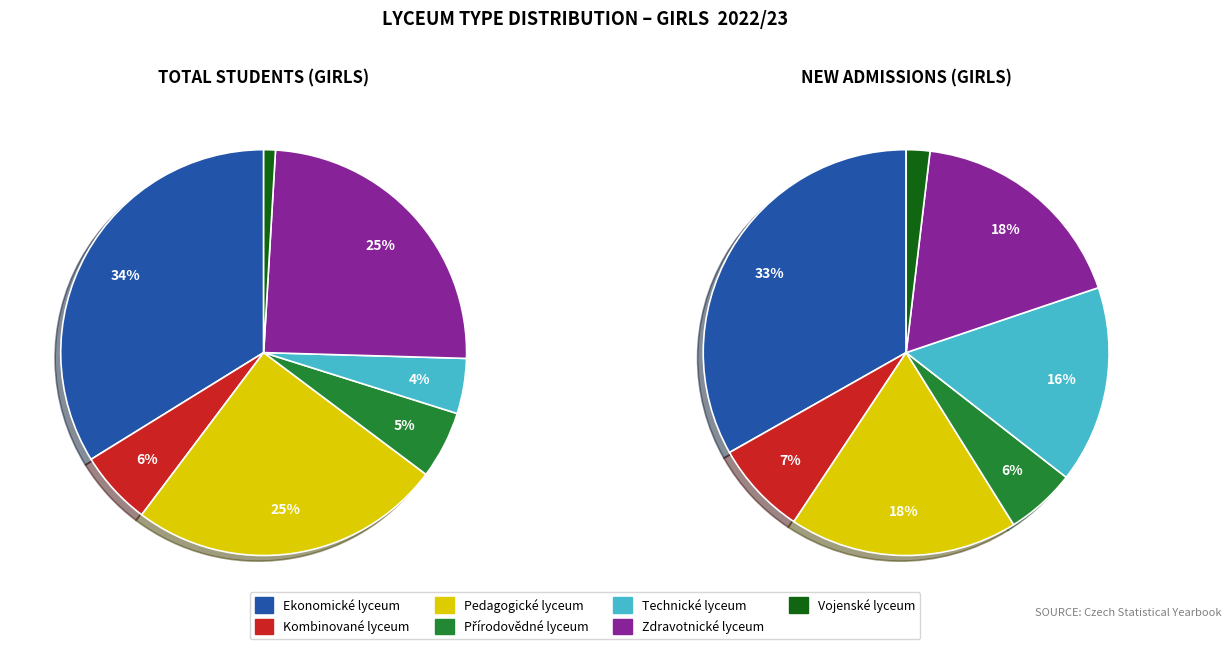

Rank the categories by value from lowest to highest.

Vojenské lyceum, Technické lyceum, Přírodovědné lyceum, Kombinované lyceum, Zdravotnické lyceum, Pedagogické lyceum, Ekonomické lyceum